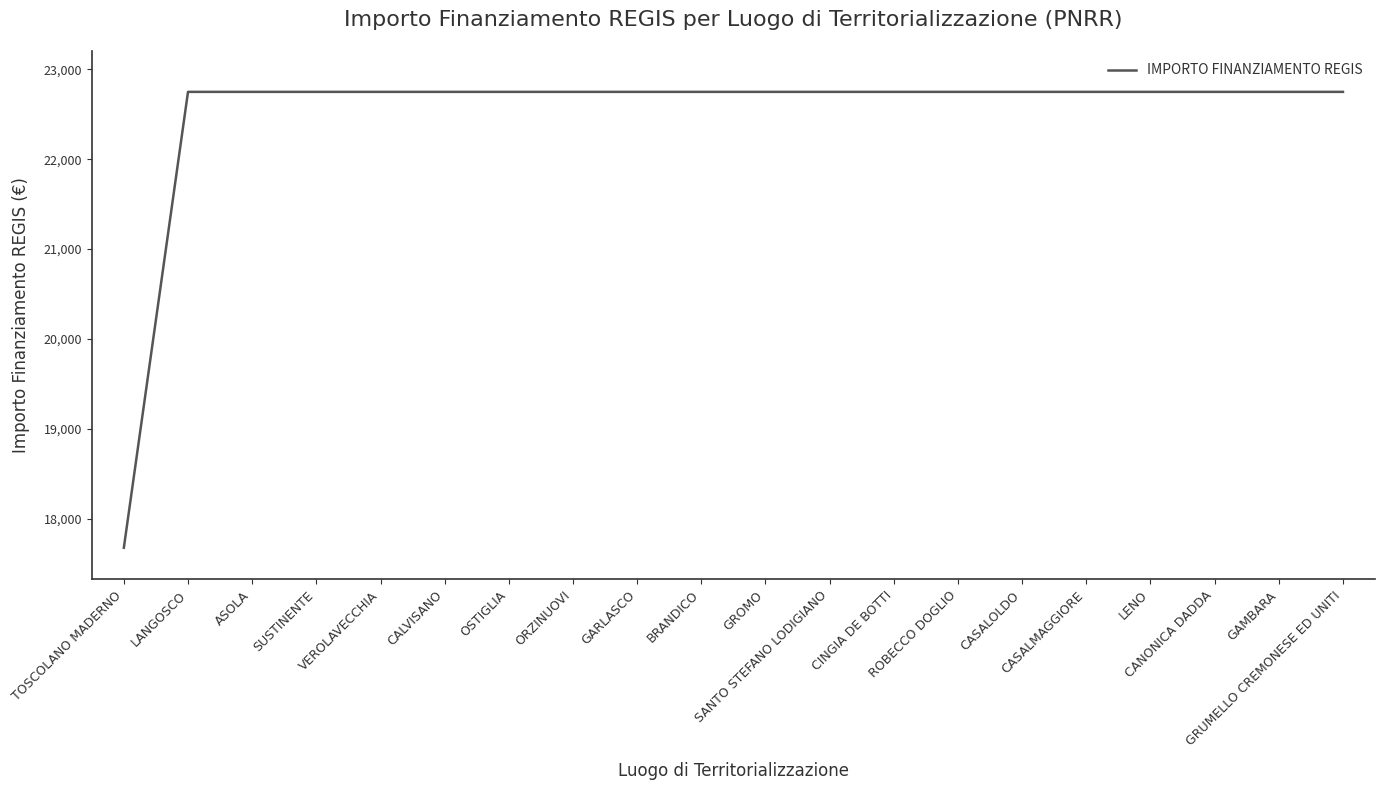

Approximately how many times larger is the value at CASALOLDO compared to ROBECCO DOGLIO?

1.0